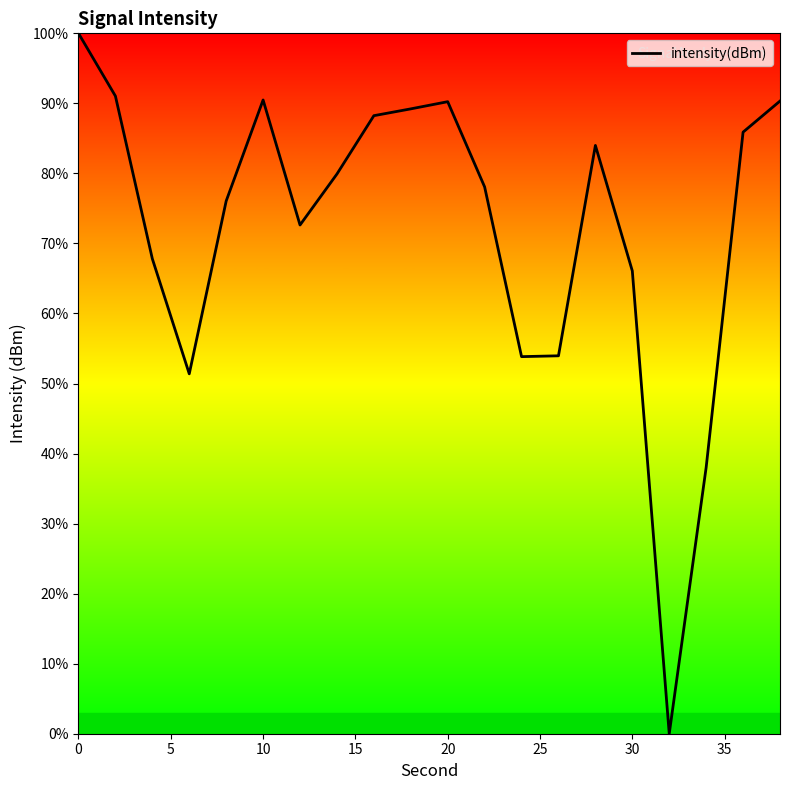

What is the greatest value displayed?

100.0